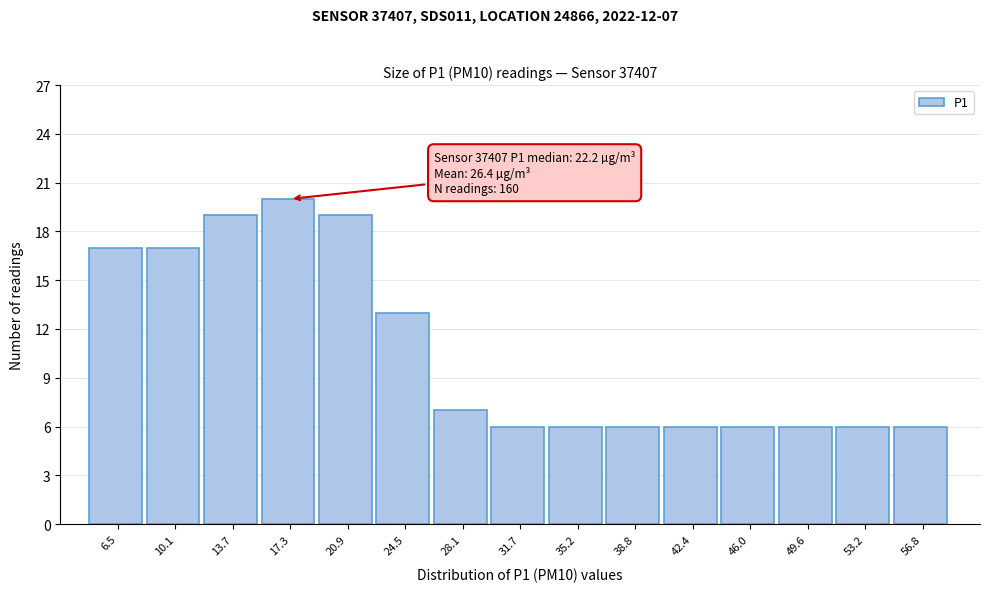

Reading left to right, list all the values displayed in this chart.

17	17	19	20	19	13	7	6	6	6	6	6	6	6	6